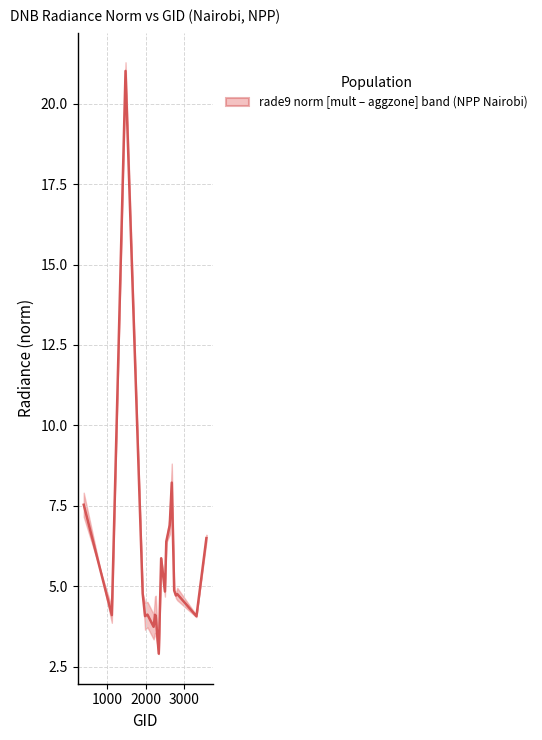

What is the sum of all values?

117.5